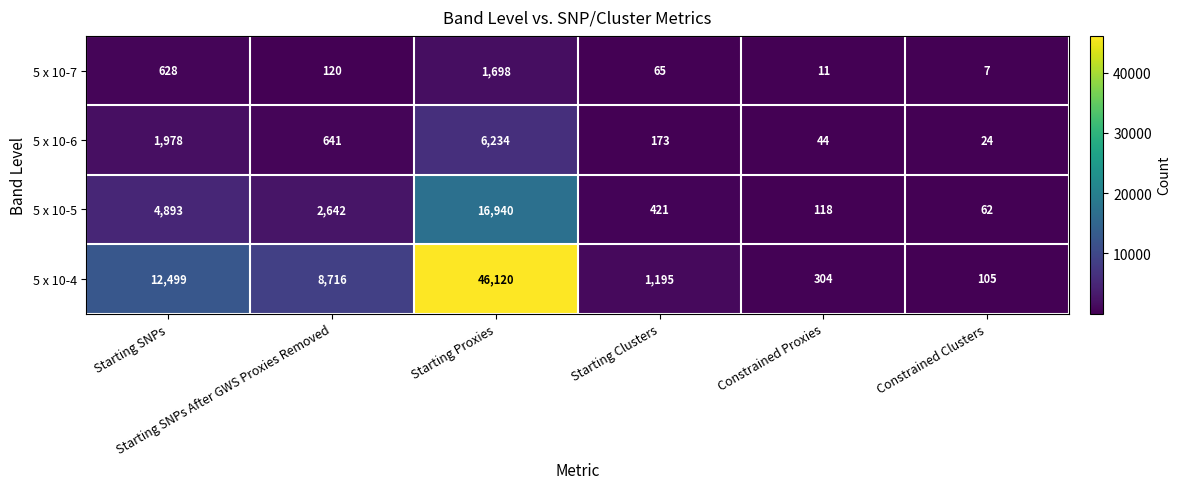

Which series has the widest spread of values?

5 x 10-4